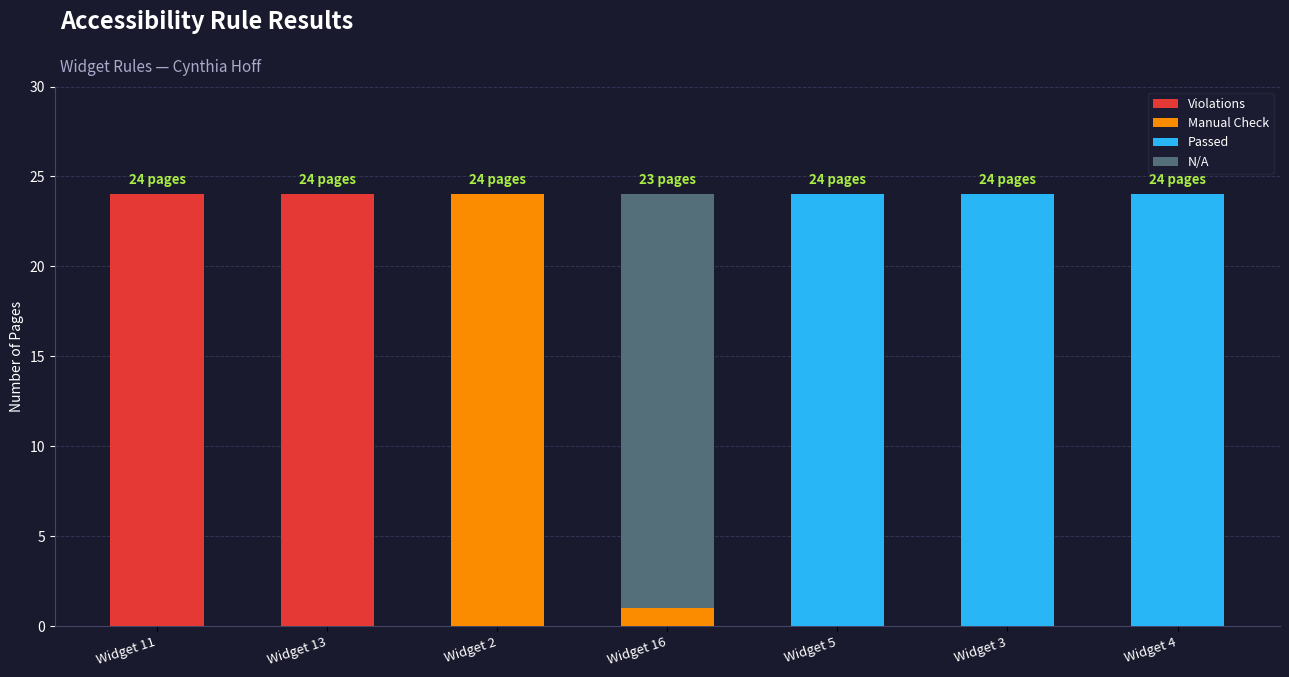

What is the sum of all Violations values?

48